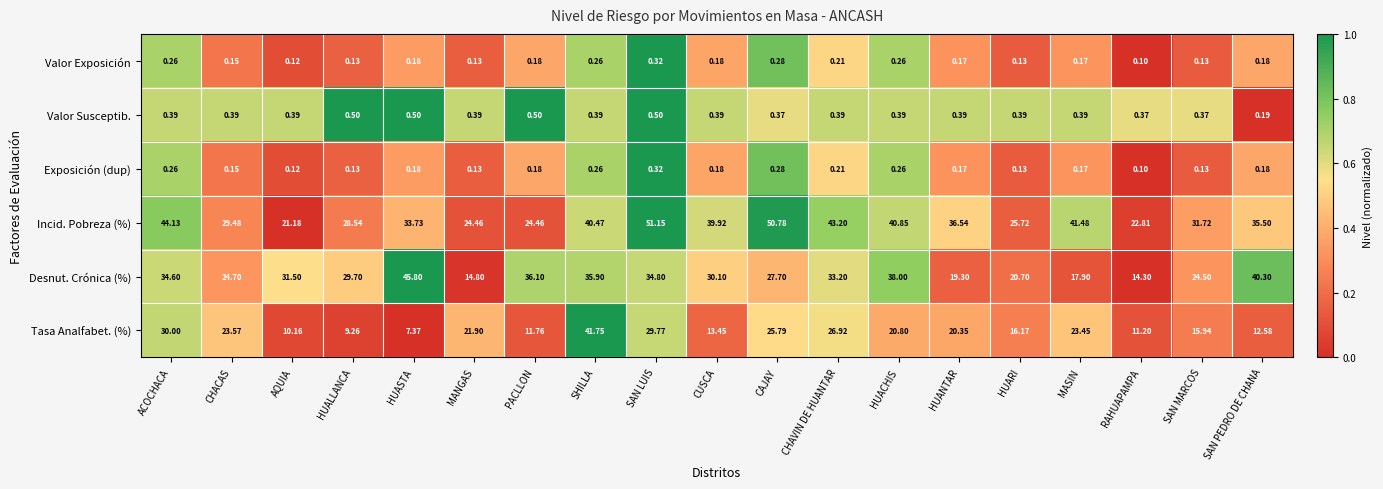

At which category is the sum across all series the highest?

SHILLA